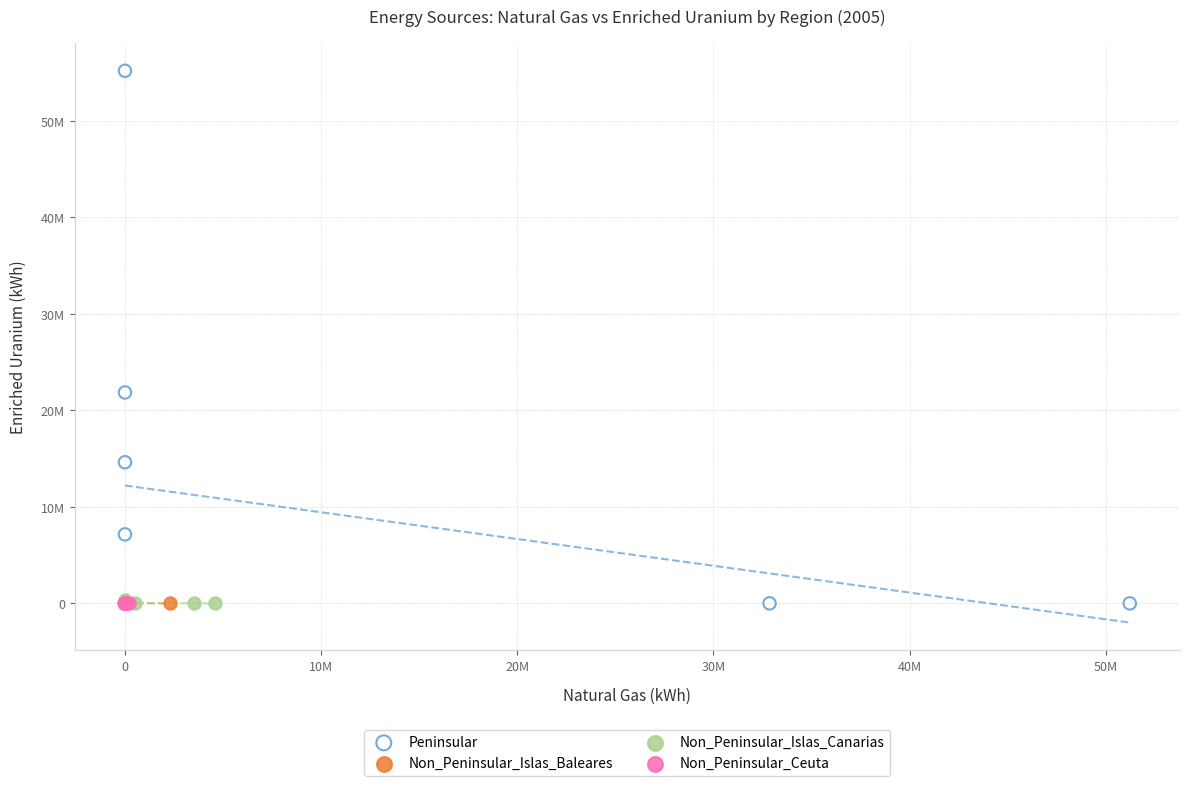

What are all the series names shown in the legend?

Peninsular, Non_Peninsular_Islas_Baleares, Non_Peninsular_Islas_Canarias, Non_Peninsular_Ceuta